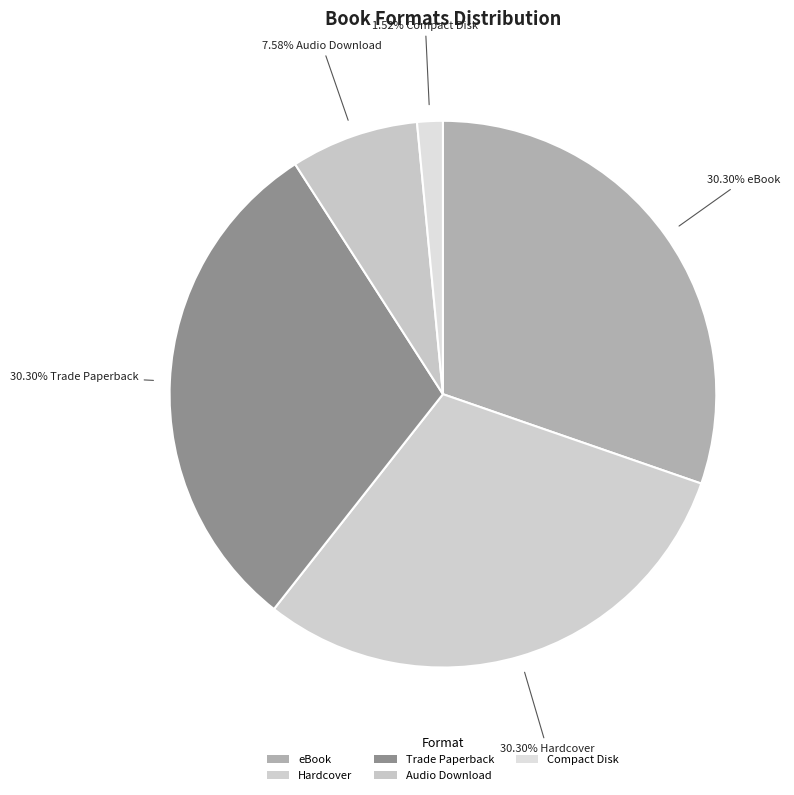

Which category has the biggest portion of the pie?

eBook